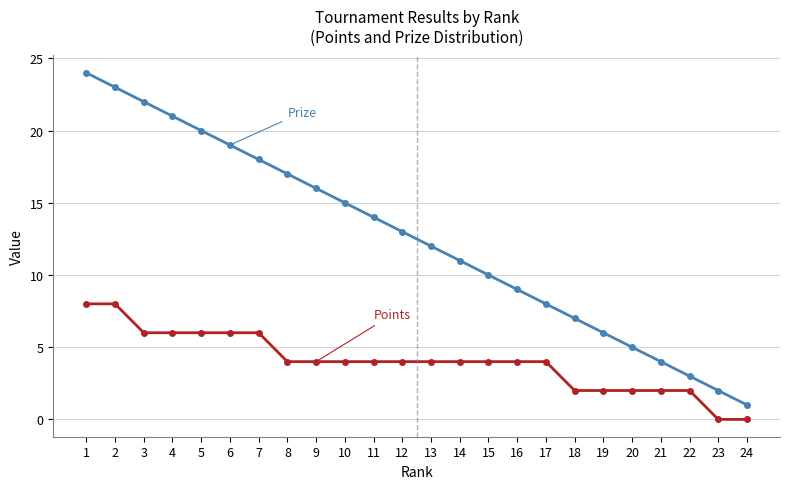

What is the greatest value displayed?

24